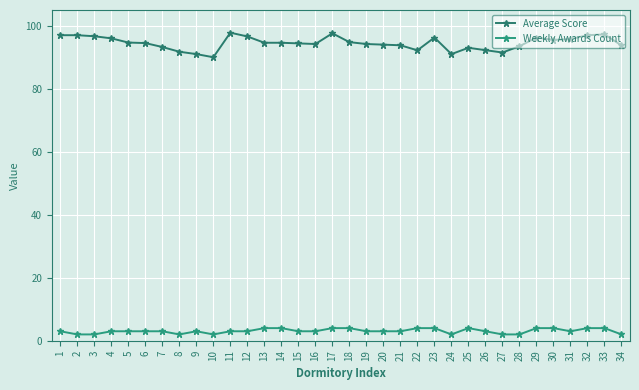

Rank the categories by Weekly Awards Count value from lowest to highest.

2, 3, 8, 10, 24, 27, 28, 34, 1, 4, 5, 6, 7, 9, 11, 12, 15, 16, 19, 20, 21, 26, 31, 13, 14, 17, 18, 22, 23, 25, 29, 30, 32, 33